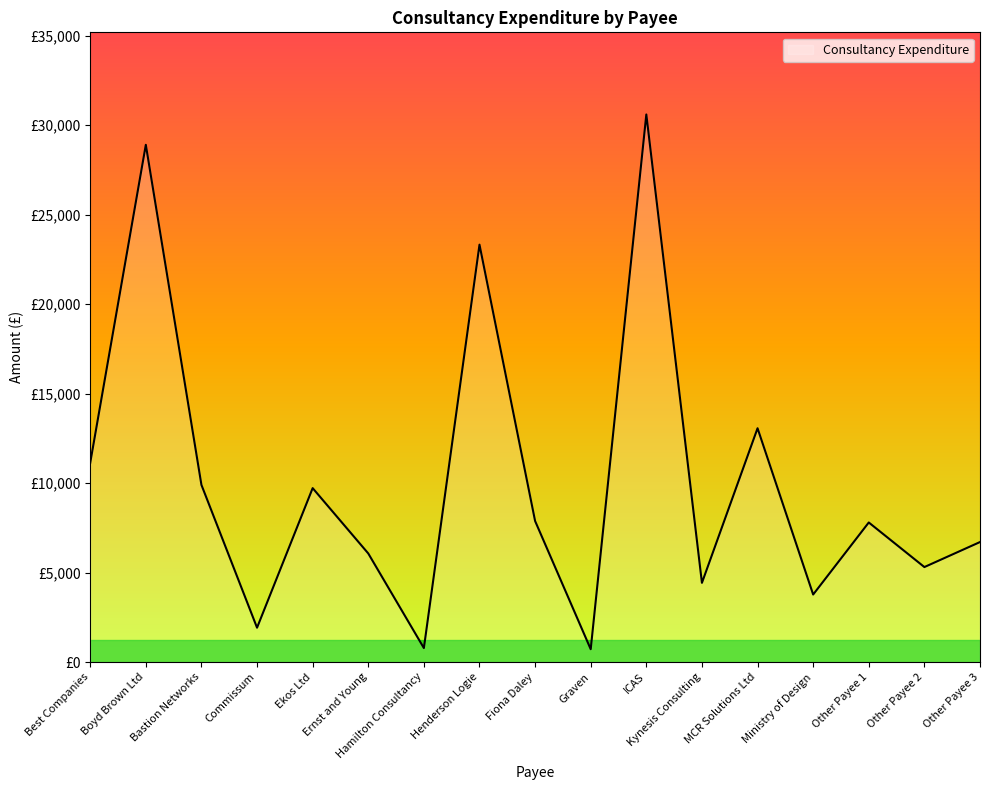

Does the chart have visible grid lines?

No